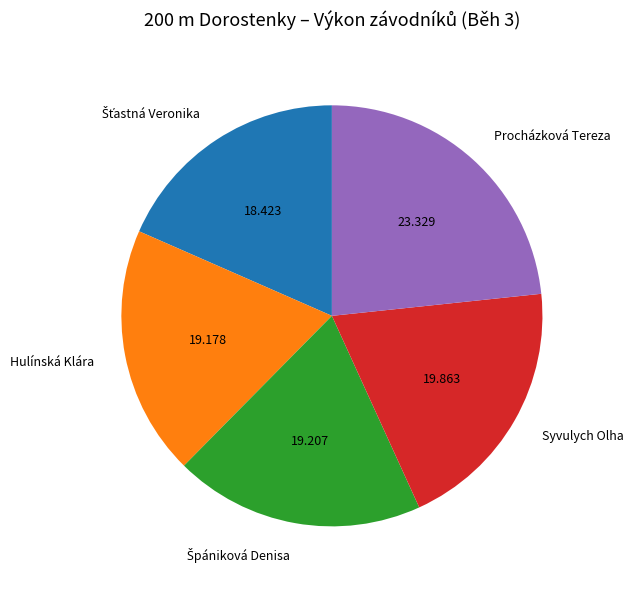

Does Procházková Tereza account for over 50% of the chart?

No